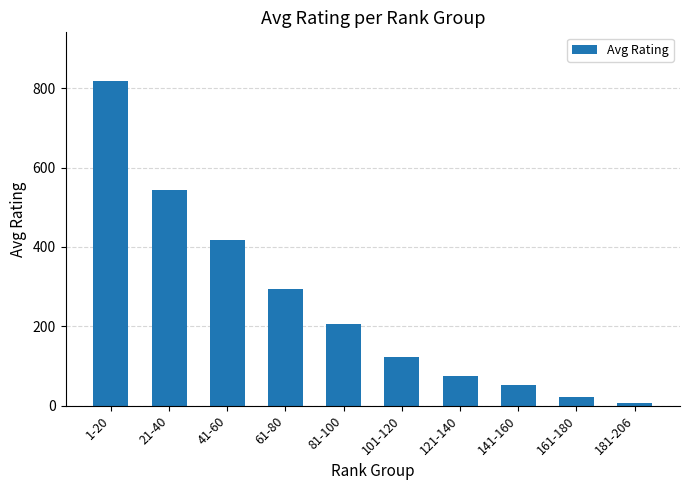

Which label corresponds to the smallest value in the chart?

181-206